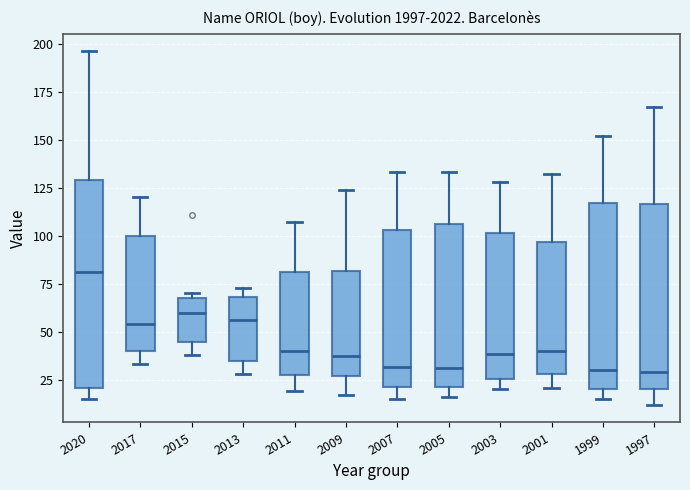

Reading left to right, transcribe this box plot: for each box, give where its median line is, the range the box spans, and where its two whiskers end, as read against the y-axis. The values are not printed on the chart, so give them approximately, as read against the axis.

2020: median 80, box 20 to 130, whiskers 15 to 195
2017: median 55, box 40 to 100, whiskers 35 to 120
2015: median 60, box 45 to 70, whiskers 40 to 70 (just above the box's upper edge)
2013: median 55, box 35 to 70, whiskers 30 to 75
2011: median 40, box 30 to 80, whiskers 20 to 105
2009: median 40, box 25 to 80, whiskers 15 to 125
2007: median 30, box 20 to 105, whiskers 15 to 135
2005: median 30, box 20 to 105, whiskers 15 to 135
2003: median 40, box 25 to 100, whiskers 20 to 130
2001: median 40, box 30 to 95, whiskers 20 to 130
1999: median 30, box 20 to 115, whiskers 15 to 150
1997: median 30, box 20 to 115, whiskers 10 to 165